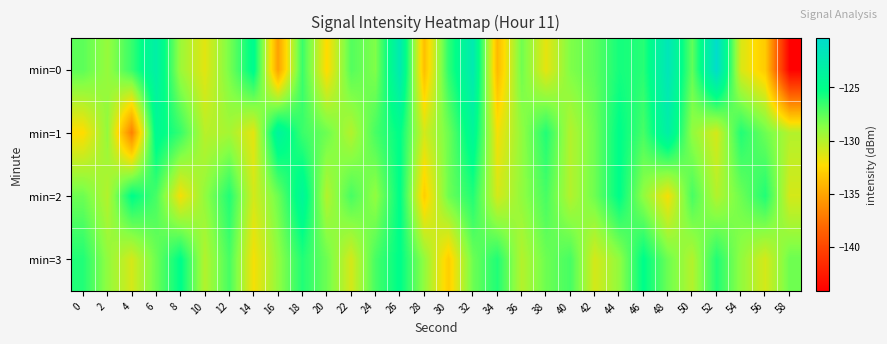

Which series has the largest range (max minus min)?

min=0